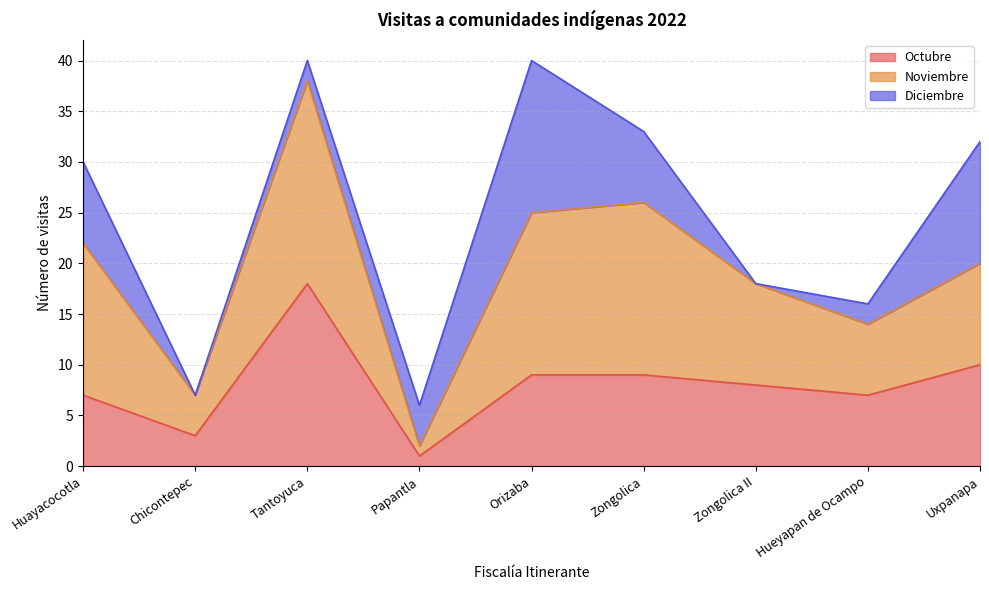

Is it true that Noviembre equals 3 at Zongolica II?

False